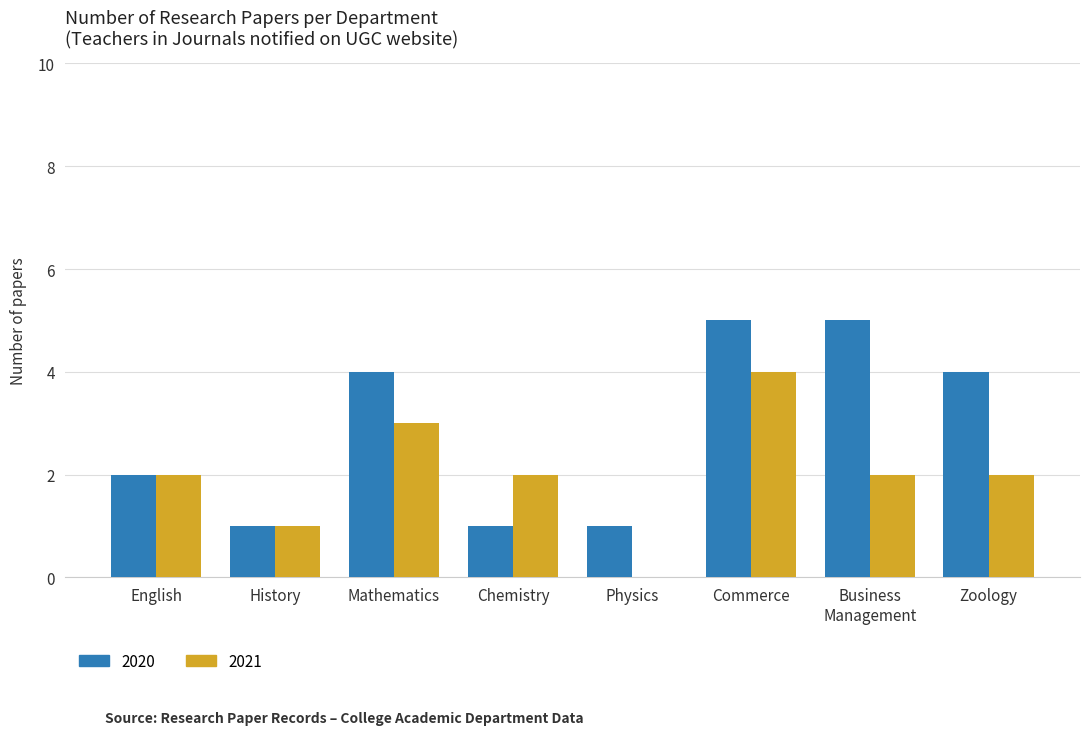

Is it true that 2021 equals 1 at History?

True